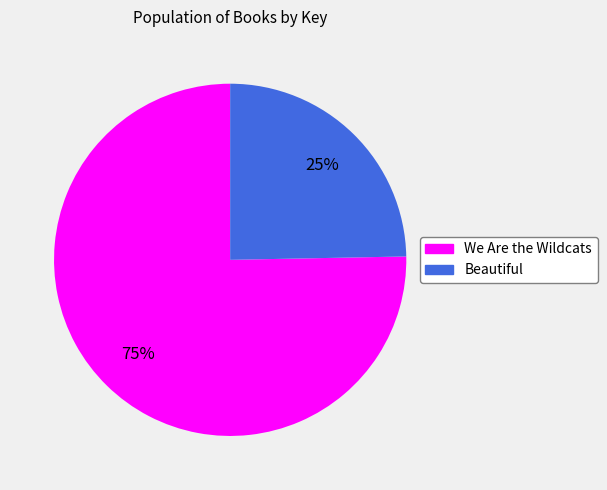

The Beautiful slice represents 18% of the pie. True or false?

False